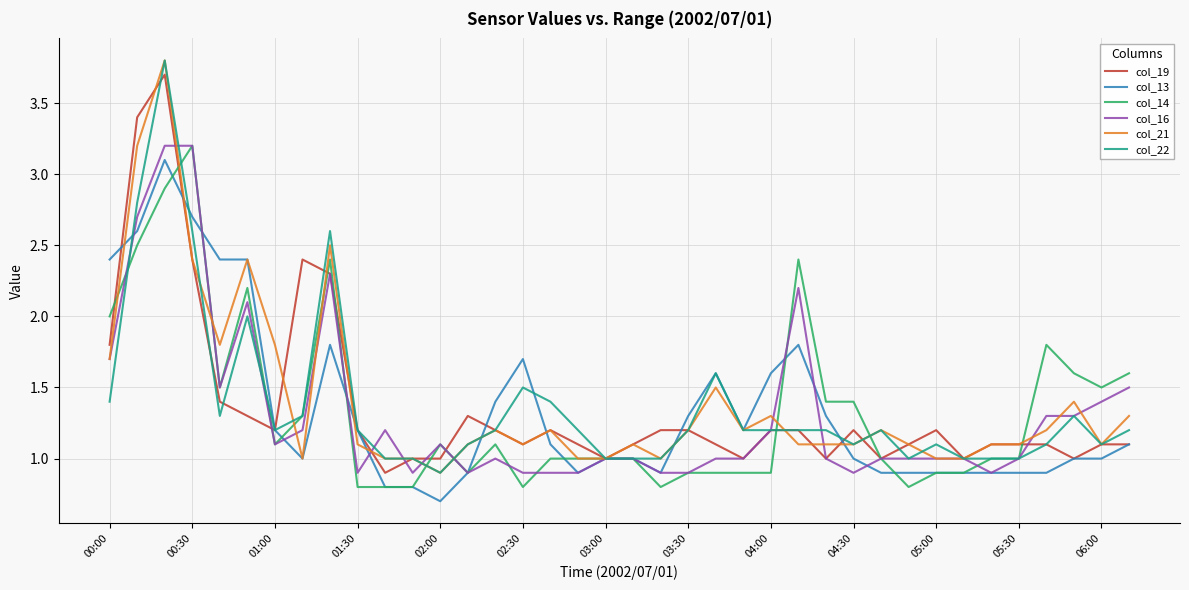

What is the greatest value displayed?

3.8